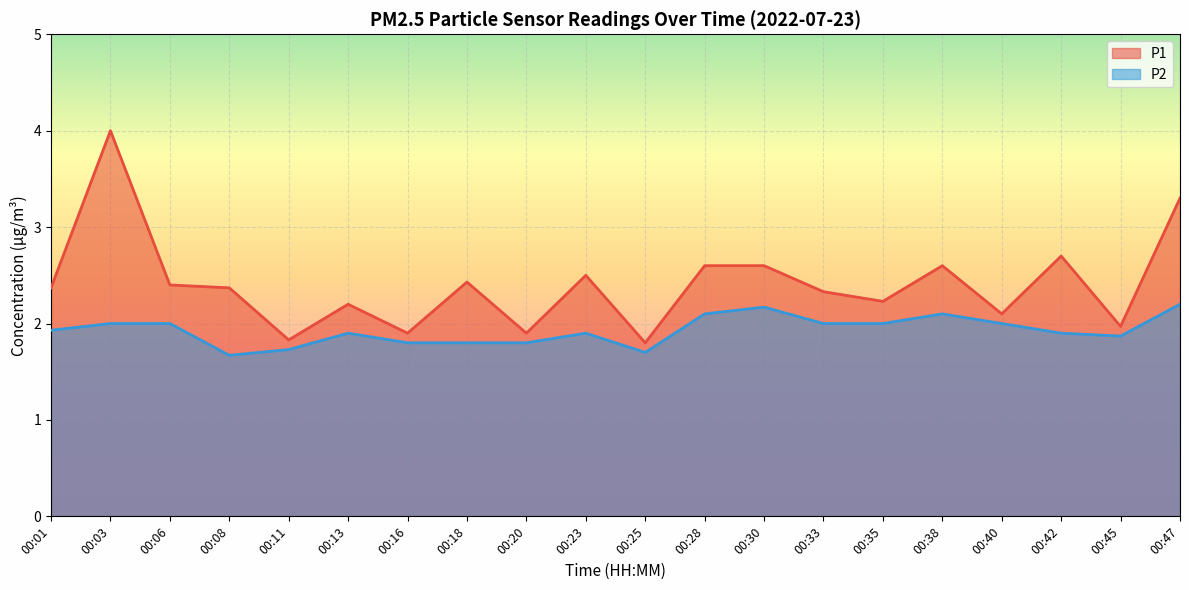

True or false: P2 has a value of 0.6 at 00:35.

False